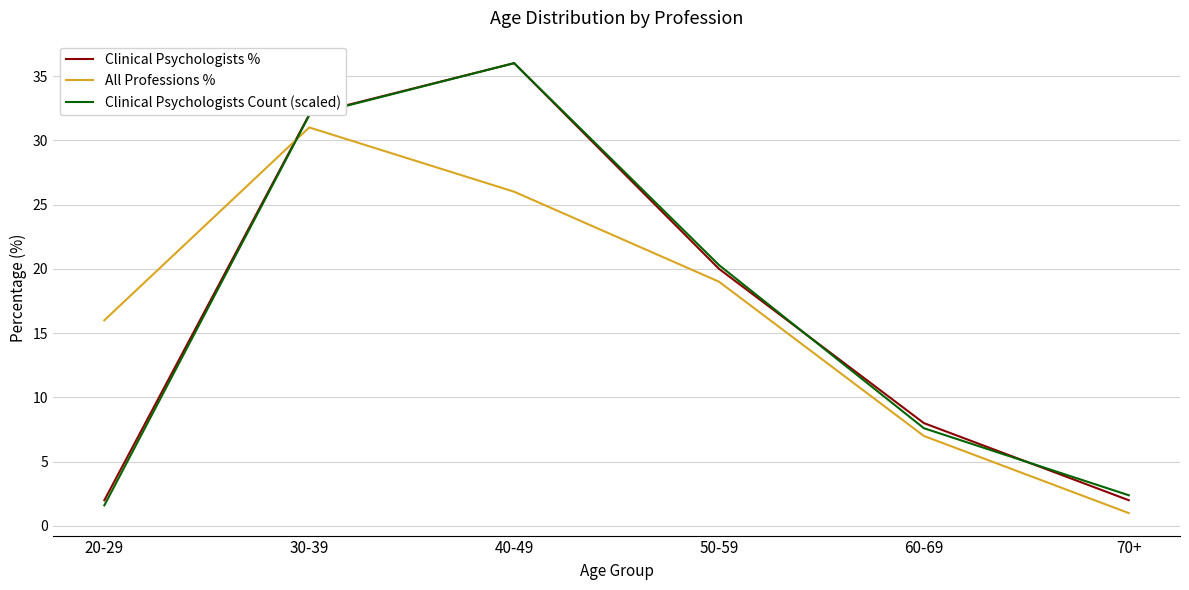

What is the sum of the All Professions % values at 50-59 and 40-49?

45.0